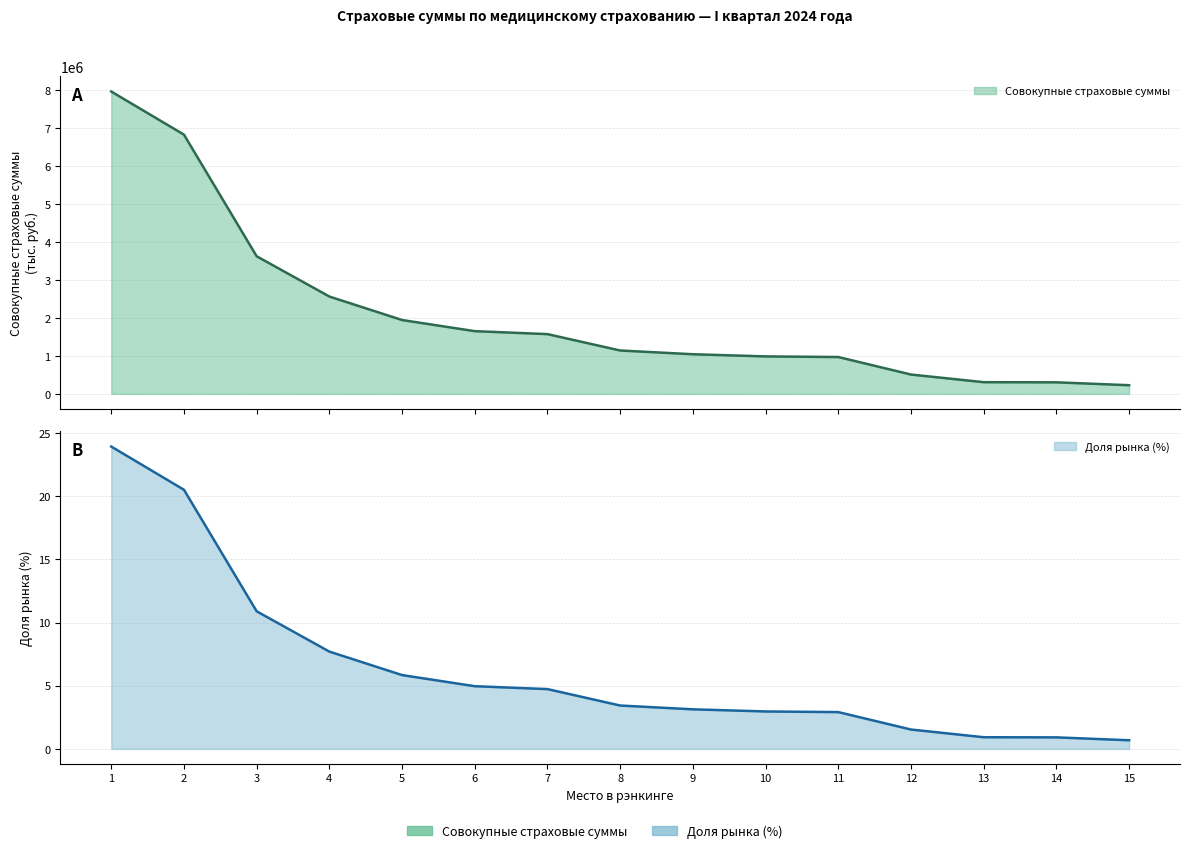

What is the highest value of the Доля рынка (%) series?

23.9